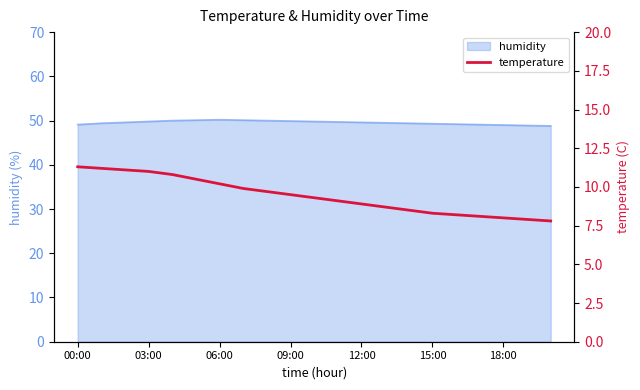

What is the highest value of the humidity series?

50.2